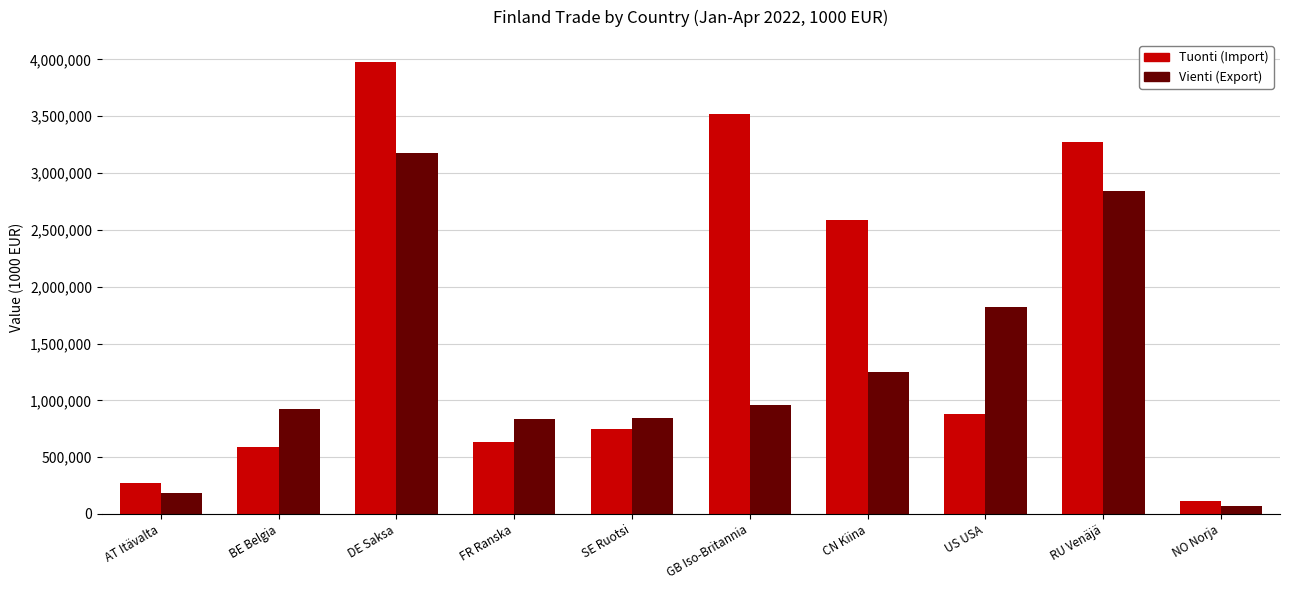

Rank the series by their average value, from lowest to highest.

Vienti (Export), Tuonti (Import)